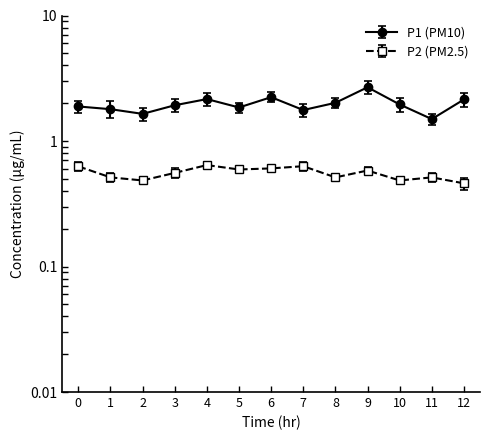

Which series has the largest total across all categories?

P1